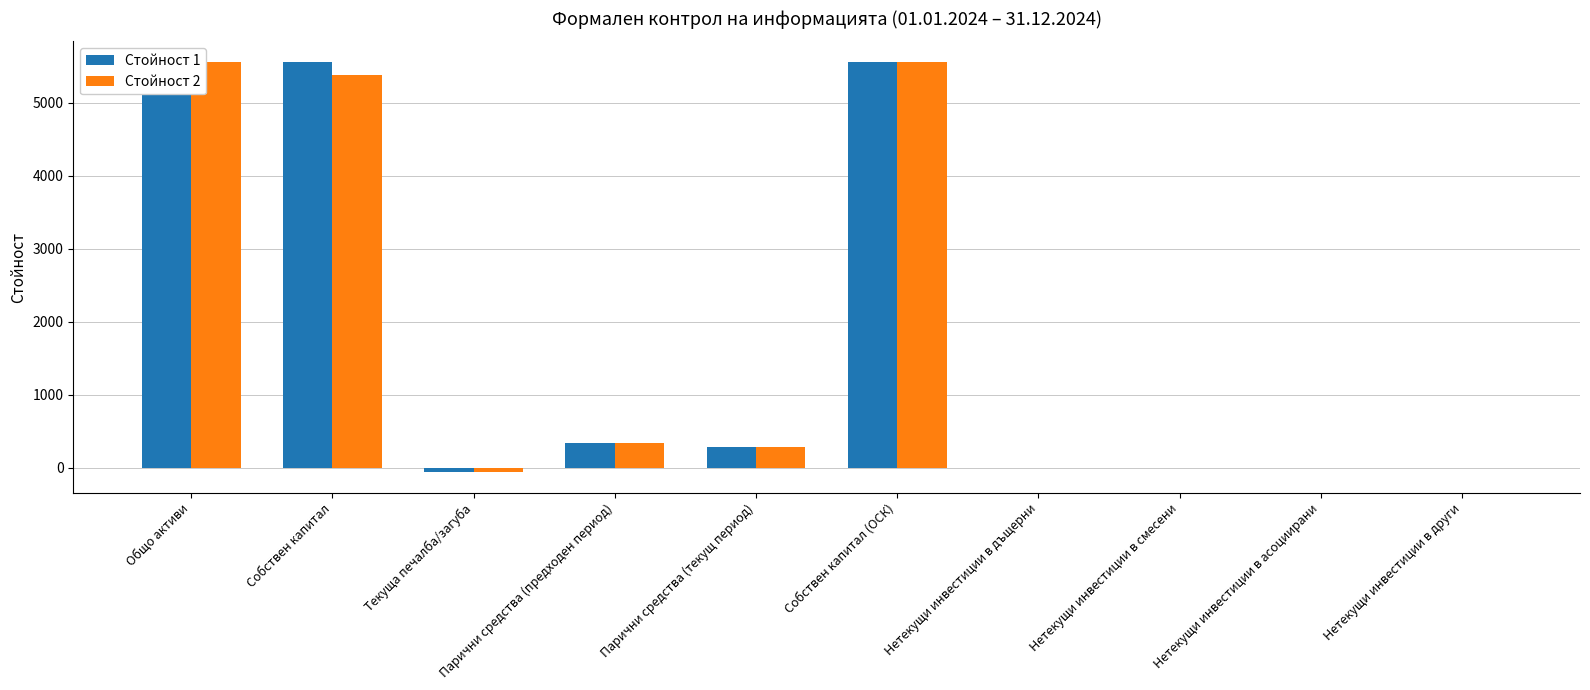

What is the total value across all series at Собствен капитал (ОСК)?

11108